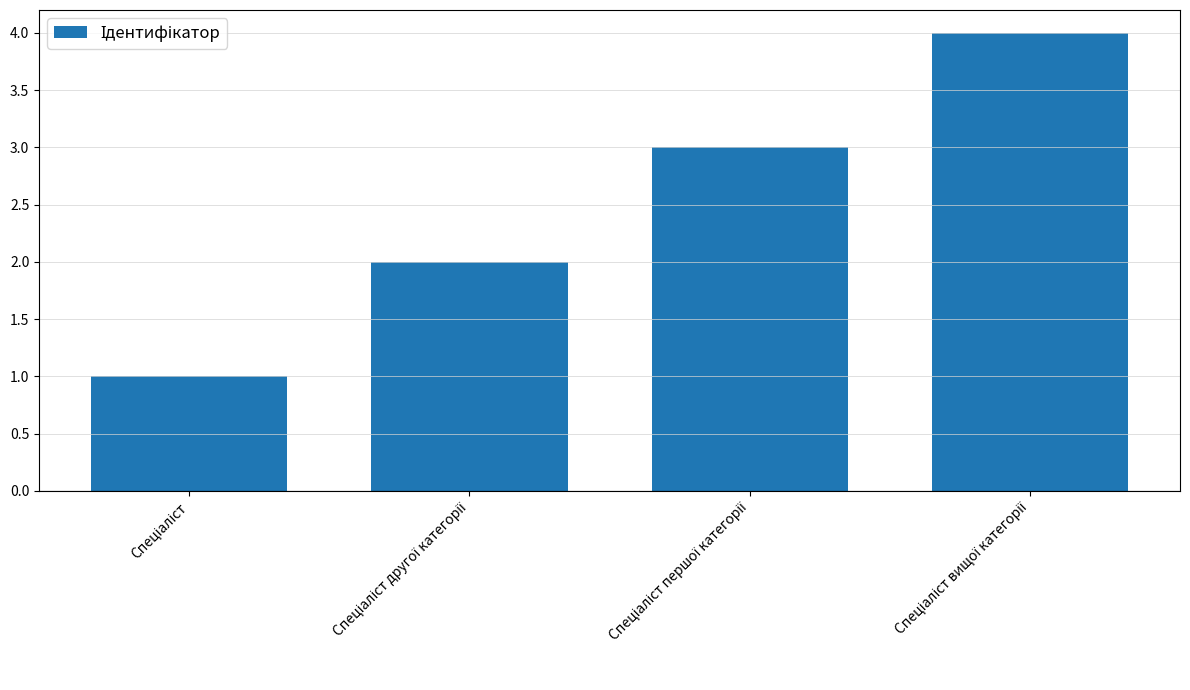

What is the greatest value displayed?

4